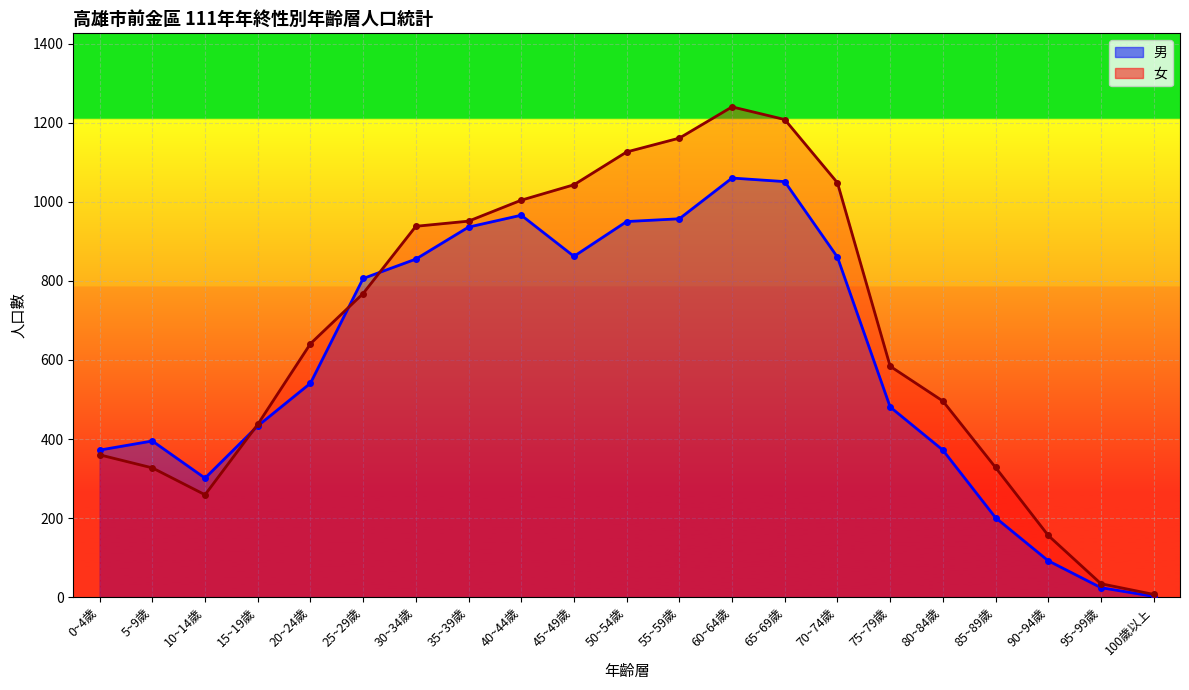

How many values in the 女 series exceed 641?

10